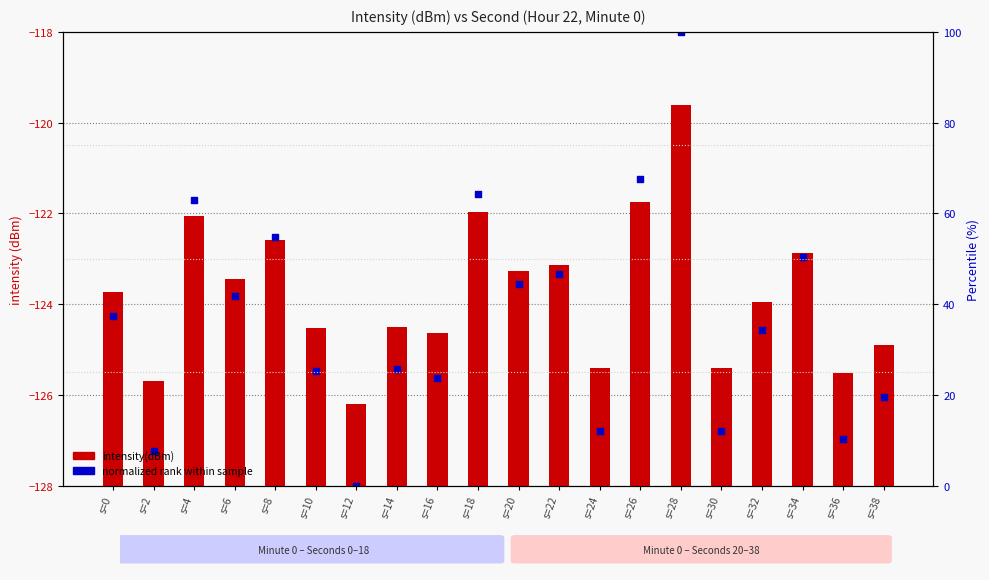

At how many categories does at least one series exceed -79?

20